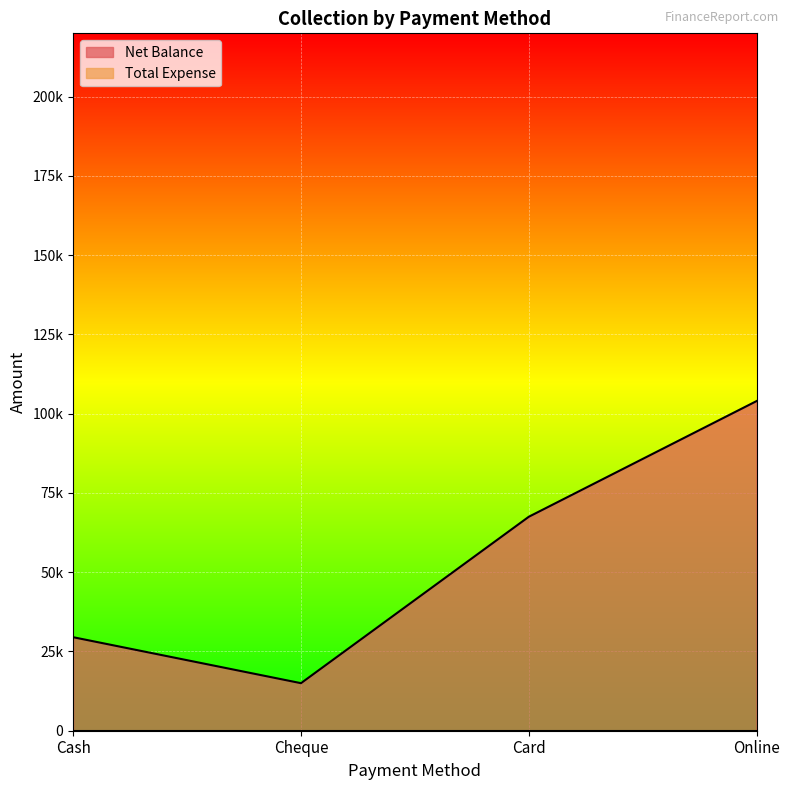

What is the sum of all values?

216000